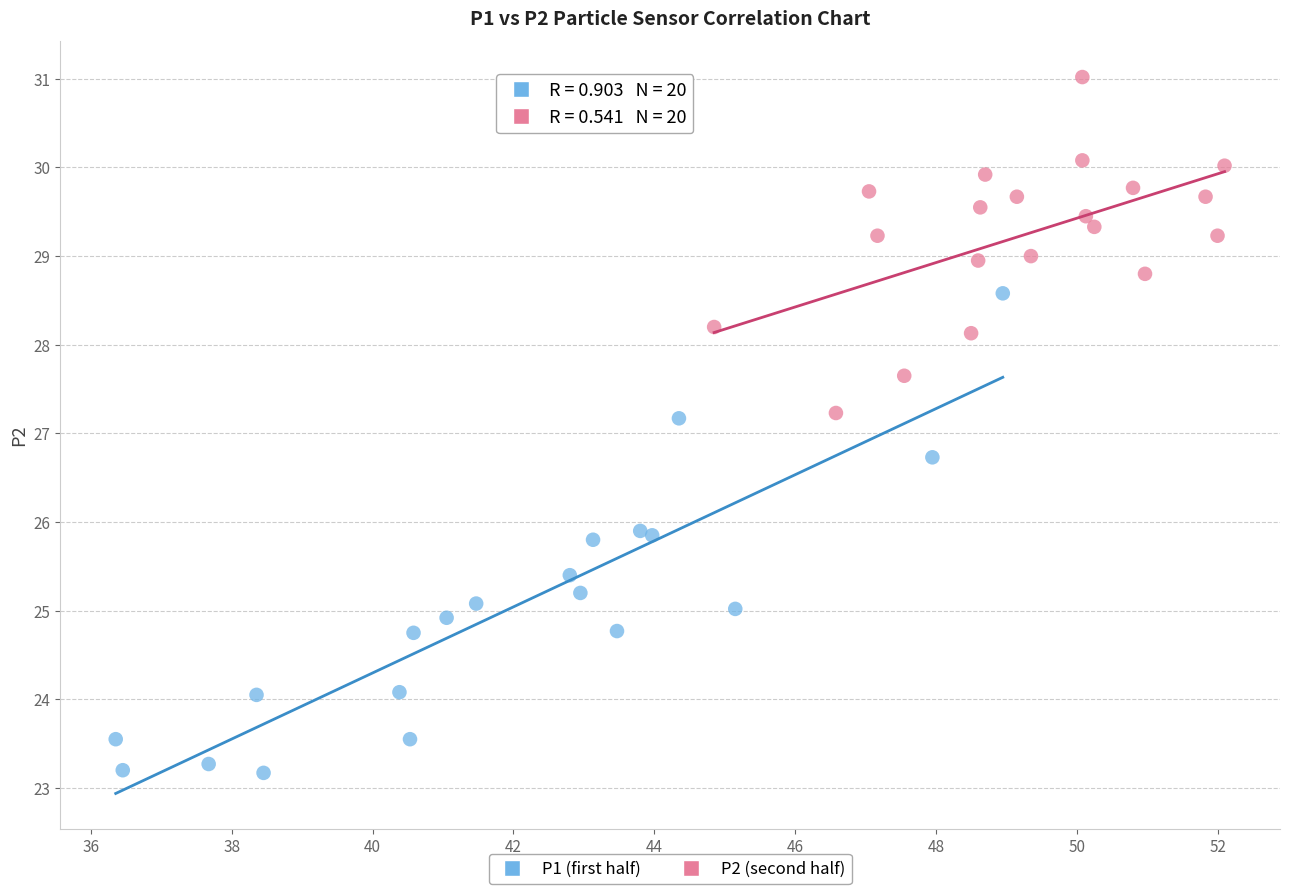

Which series has the largest Y range (max minus min)?

P1 (first half)